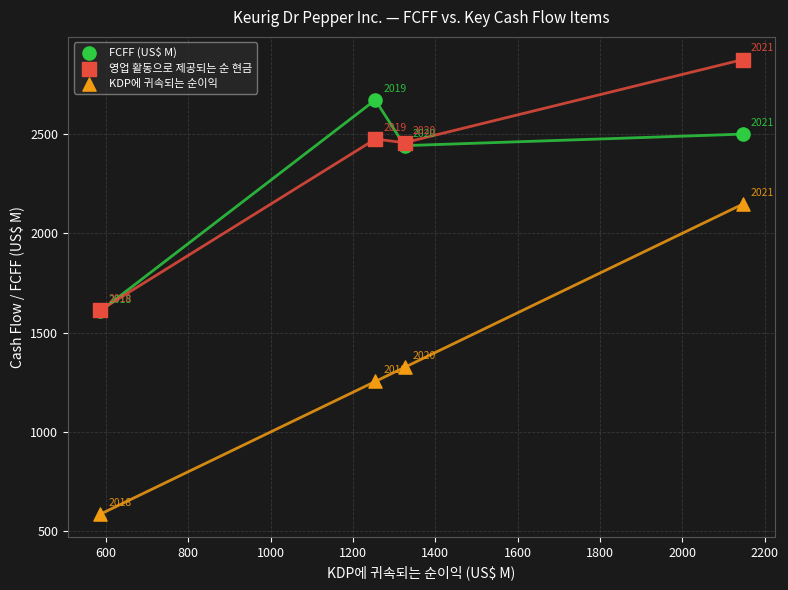

Which series has the widest spread of Y values?

KDP에 귀속되는 순이익